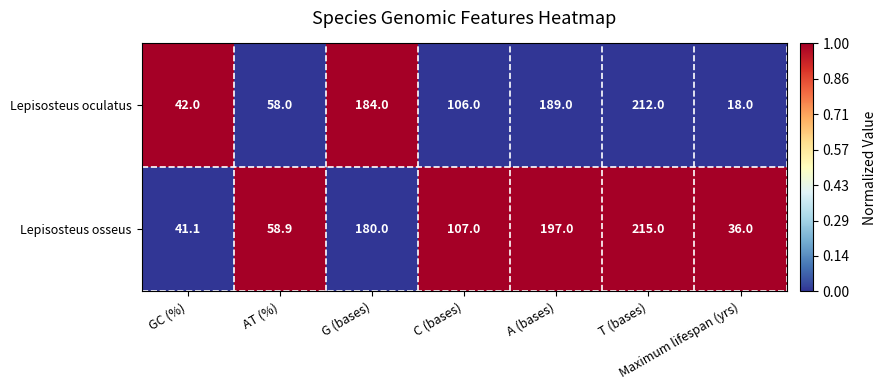

At which label is Lepisosteus osseus closest to 125?

C (bases)